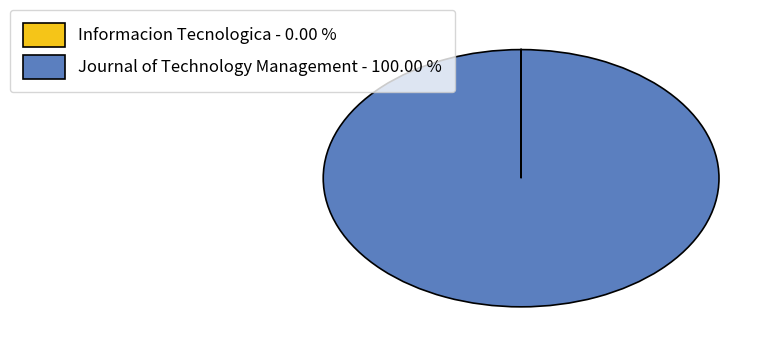

Does Journal of Technology Management - 100.00 % represent more than half of the total?

Yes